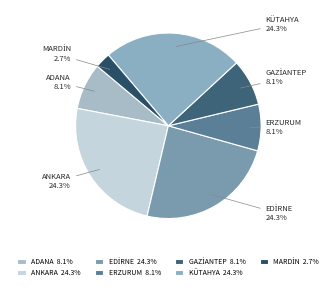

What percentage is NOT represented by KÜTAHYA 24.3%?

75.7%